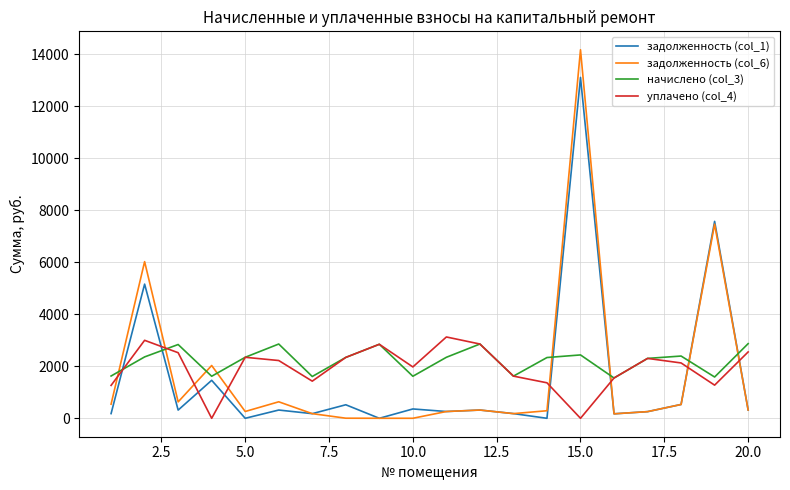

What is the greatest value displayed?

14176.8